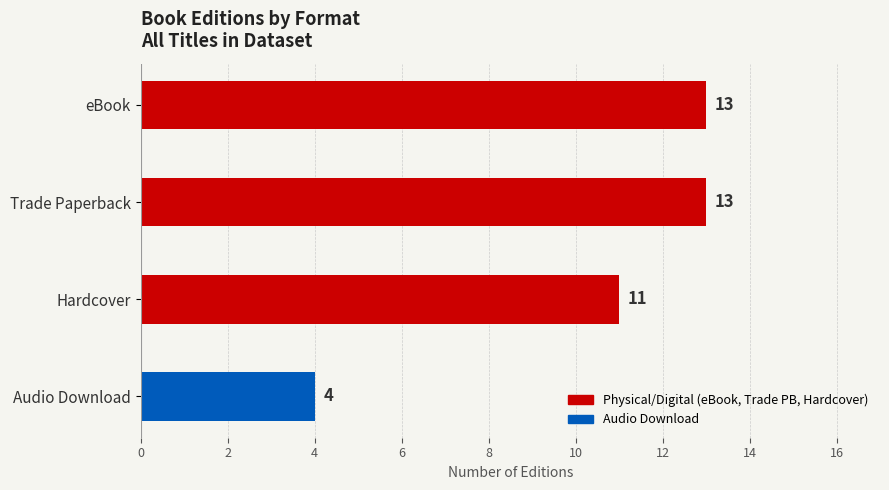

The chart shows a value of 9 at eBook. True or false?

False